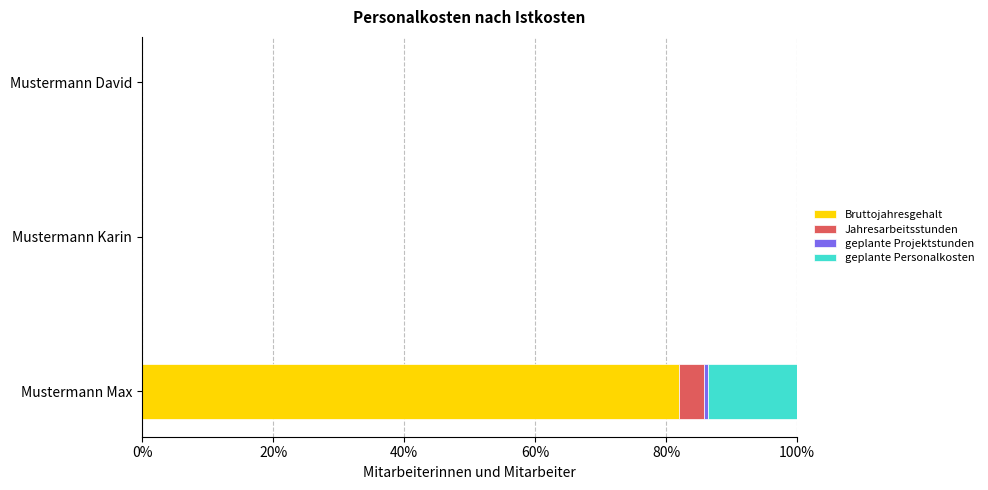

The Bruttojahresgehalt series shows 112.7 at Mustermann Max. True or false?

False